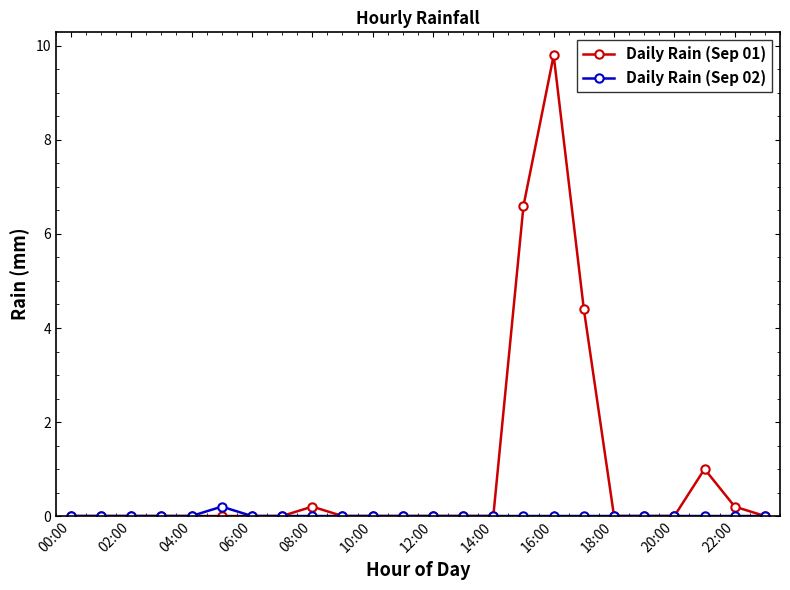

Which series has the widest spread of values?

Daily Rain (Sep 01)